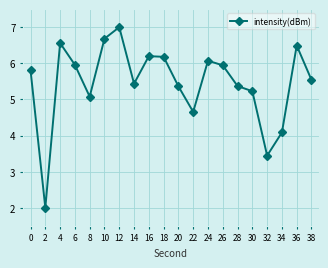

What is the difference between the maximum and minimum values?

5.0